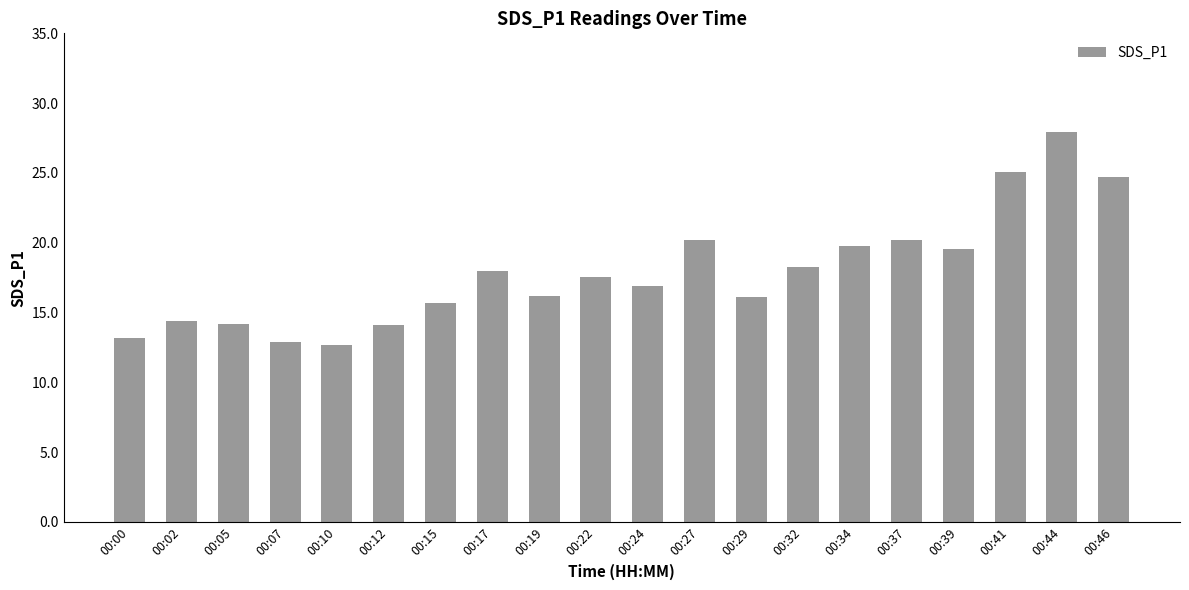

Which has a higher value, 00:34 or 00:02?

00:34